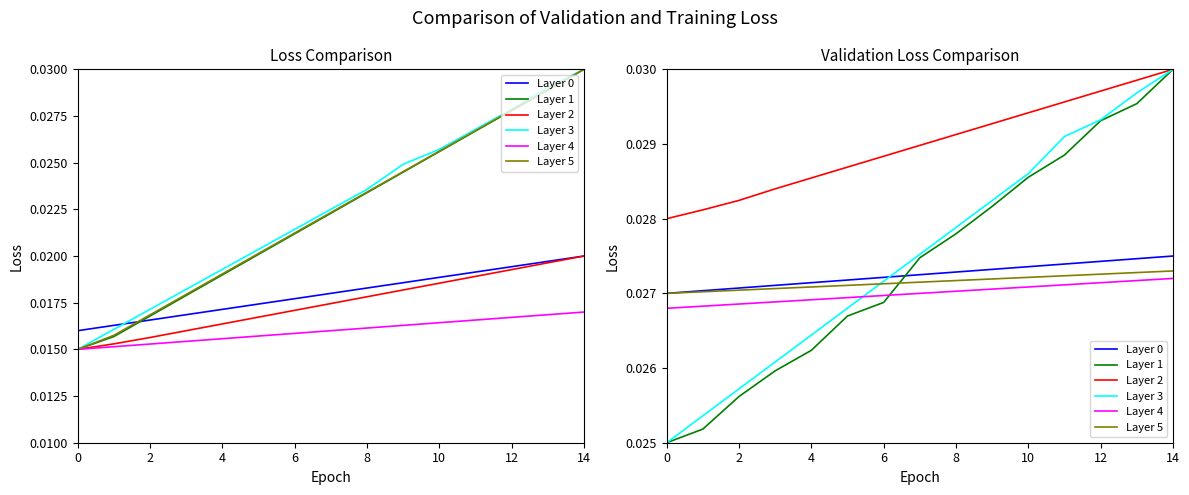

True or false: Layer 5 has a value of 0.0 at 10.

True